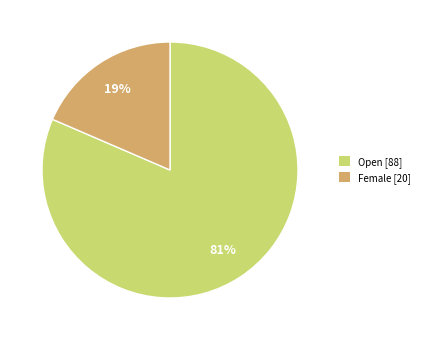

Is there a majority slice in this chart?

Yes